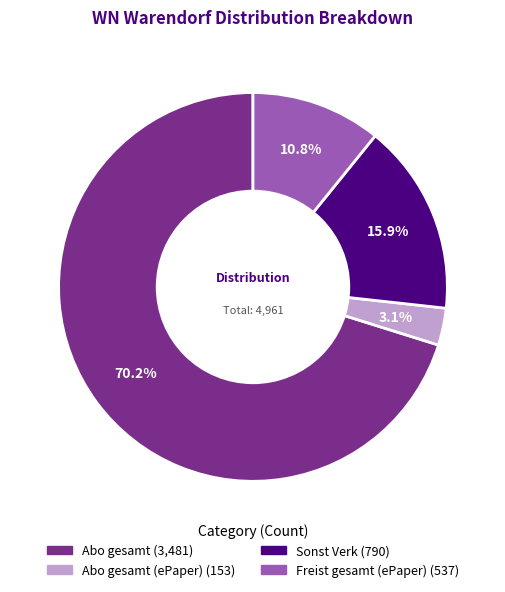

Is there a majority slice in this chart?

Yes